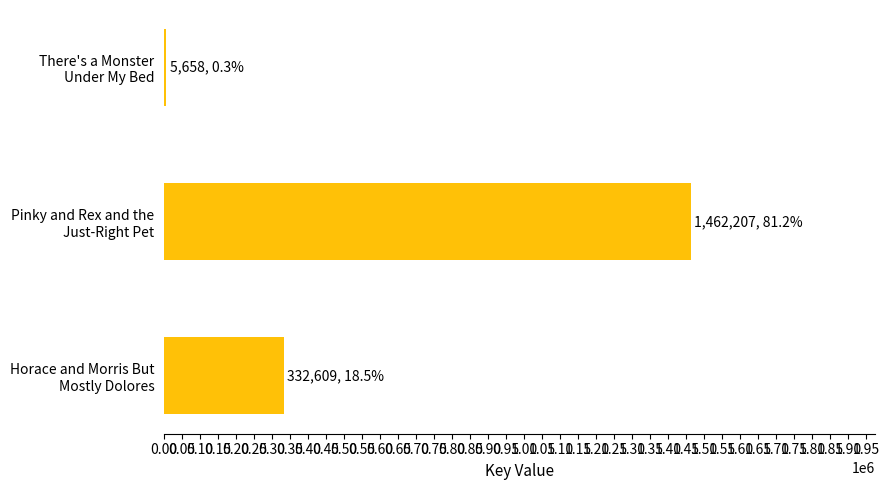

What is the greatest value displayed?

1462207